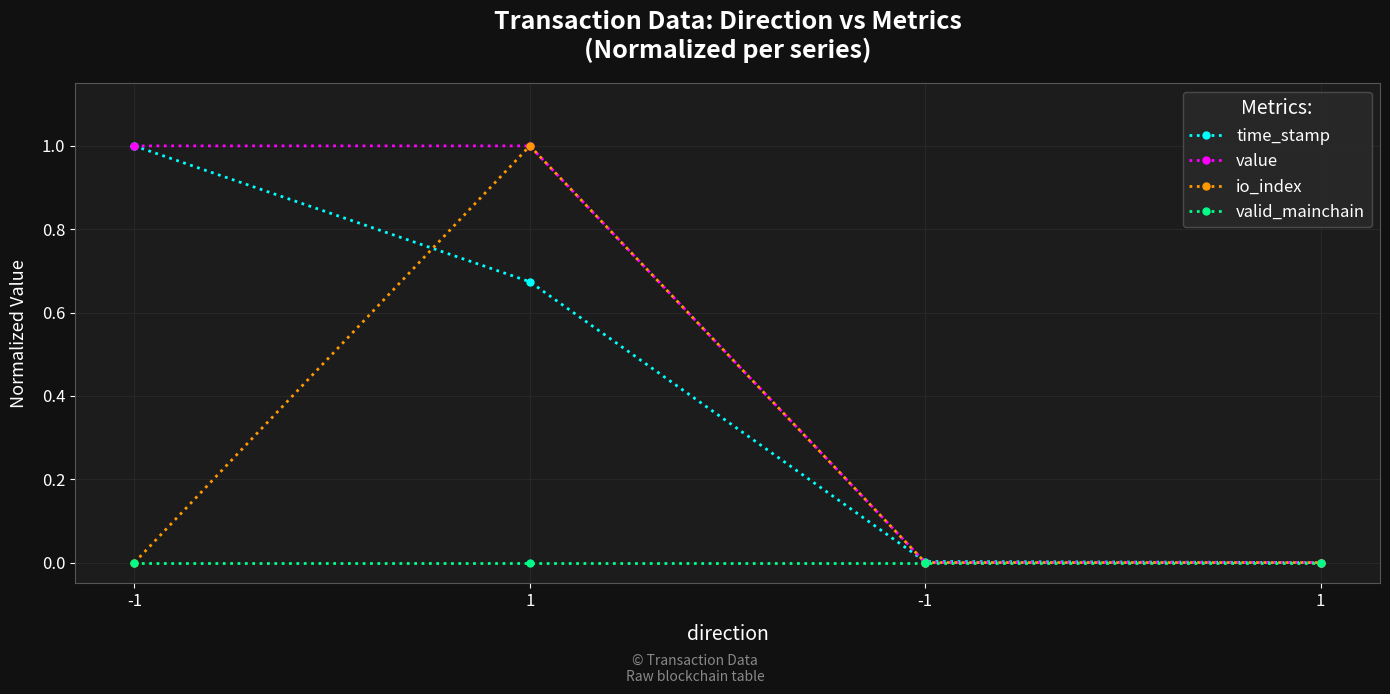

What are all the series names shown in the legend?

time_stamp, value, io_index, valid_mainchain